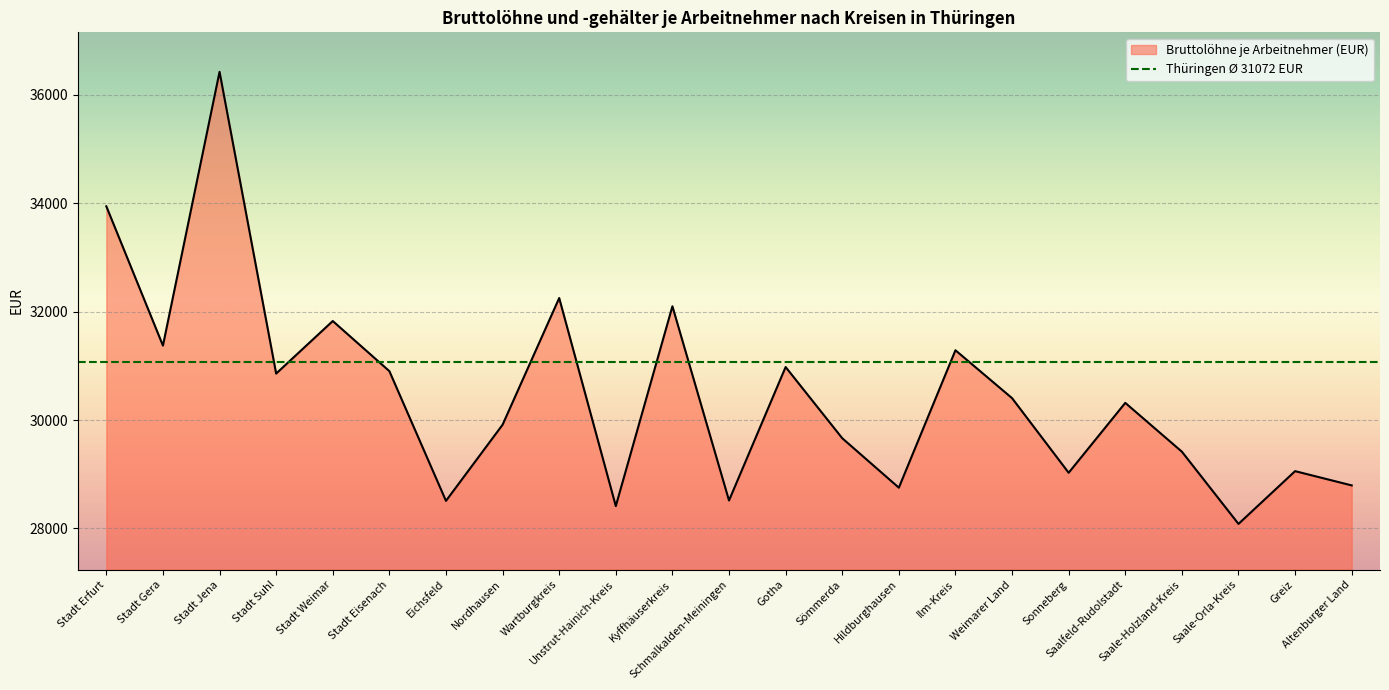

What is the greatest value displayed?

36420